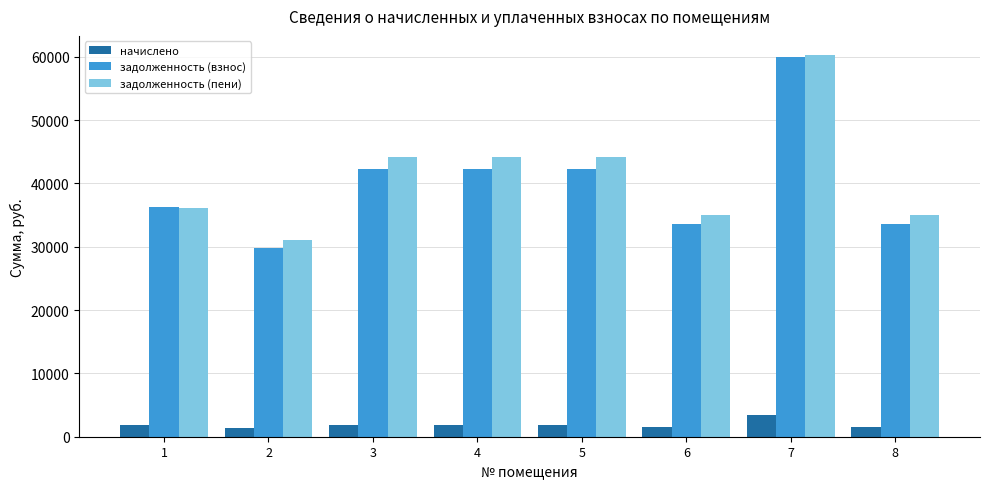

What is the total value across all series at 4?

88304.2